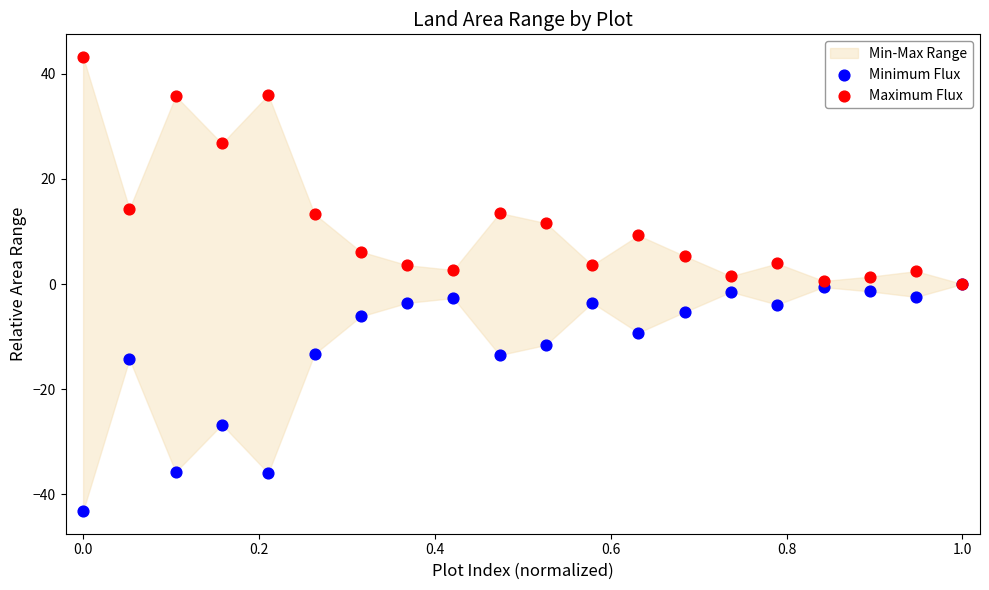

In the Minimum Flux series, what Y value is closest to -21?

-26.7